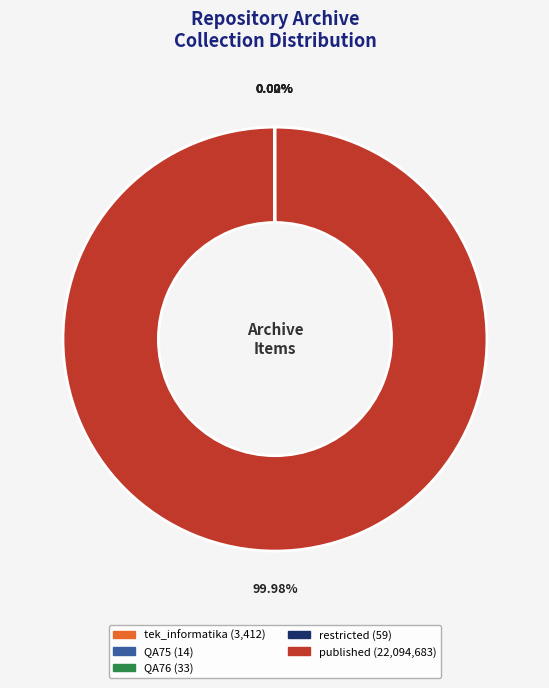

What is the largest slice in the pie chart?

published